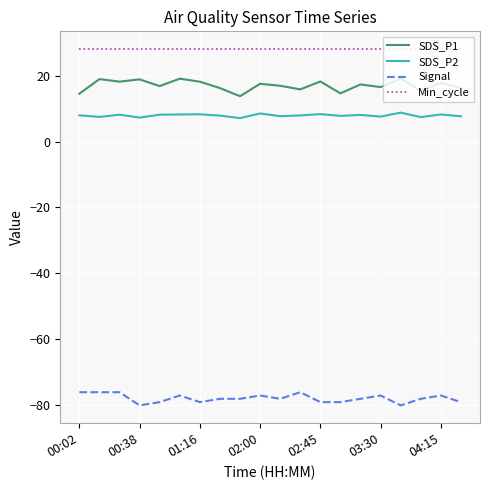

Does the chart display data point markers on the line(s)?

No